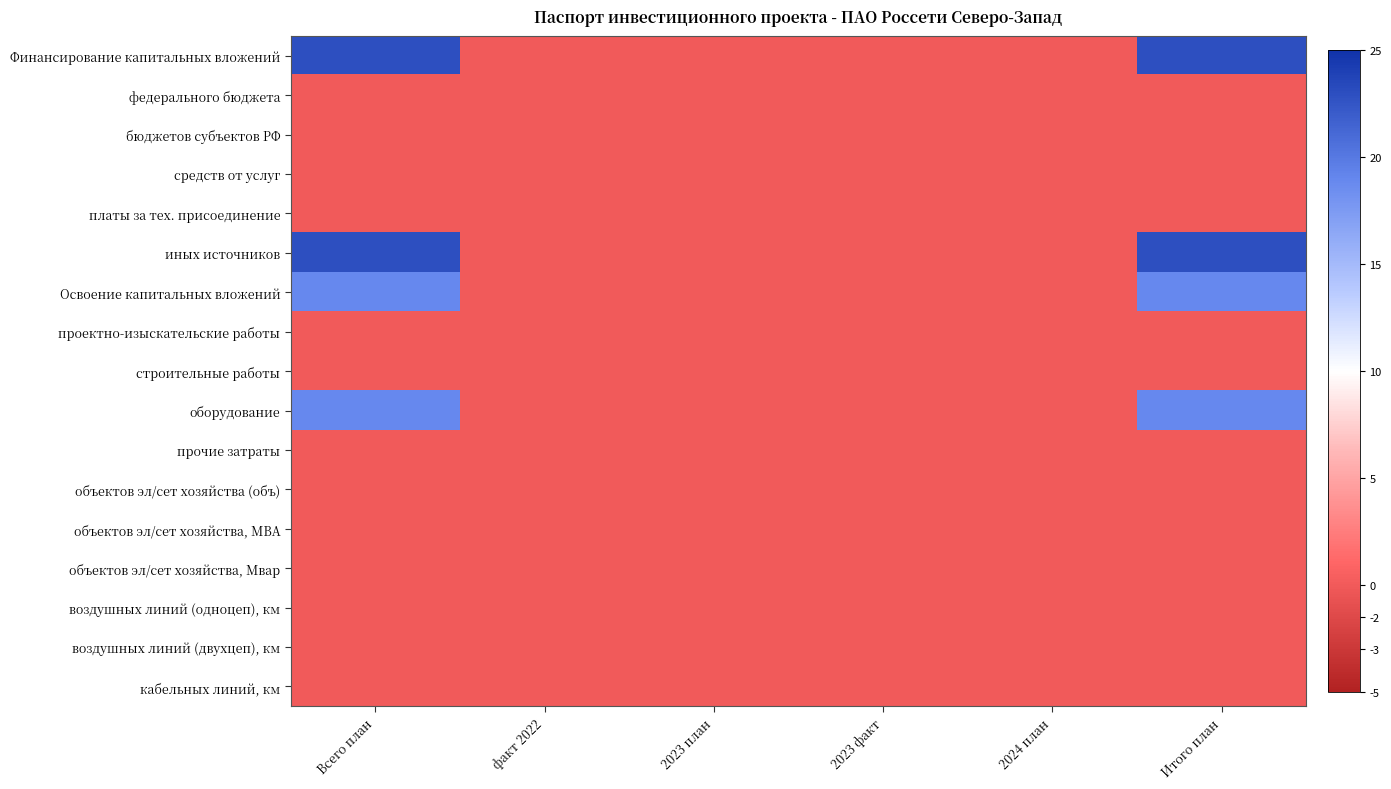

At which category is the sum across all series the highest?

Всего план